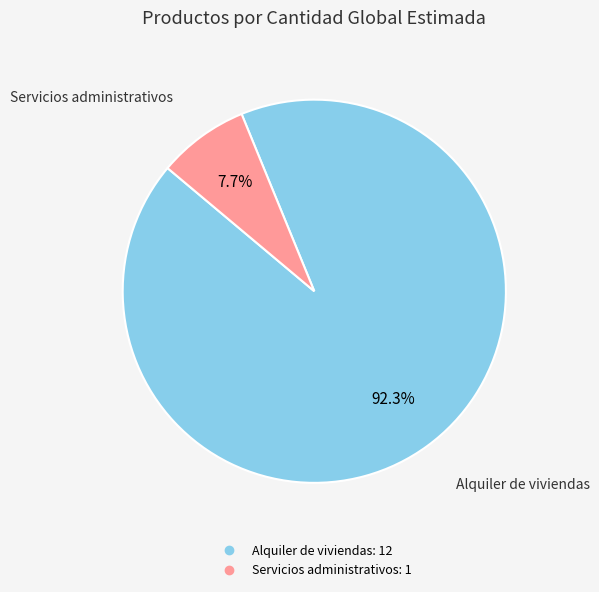

Is it true that Alquiler de viviendas is 92% of the pie?

True